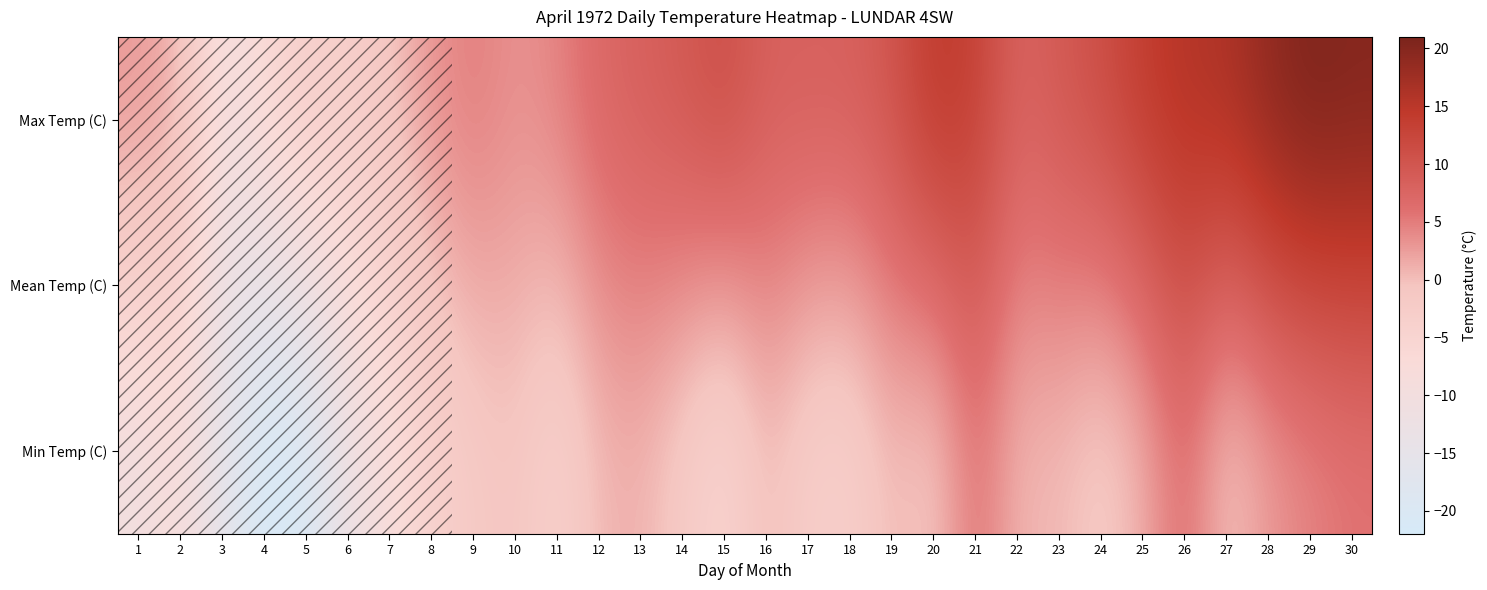

Which series has the widest spread of values?

Max Temp (C)